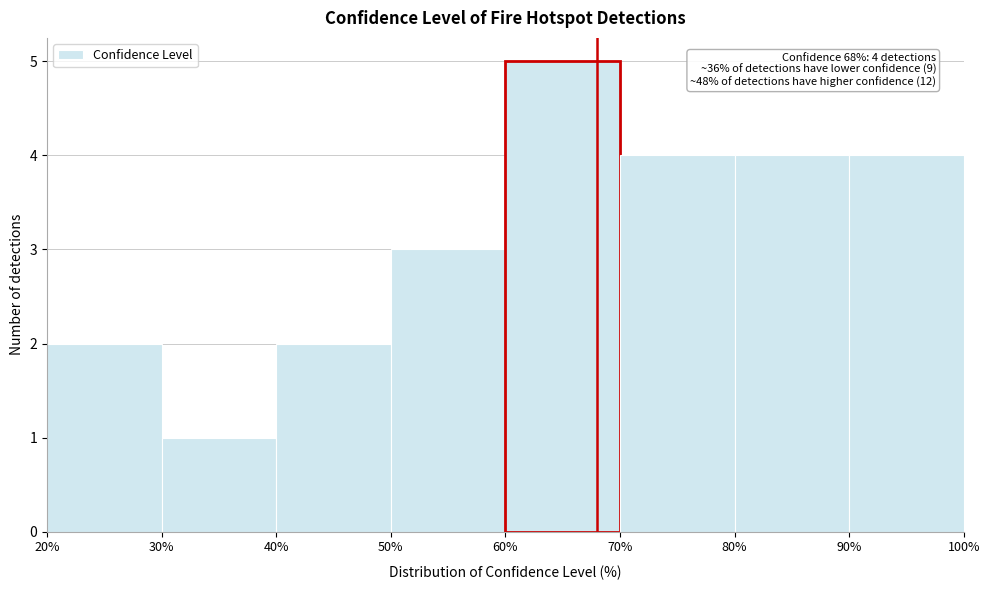

Over which range of the x-axis is the bar tallest?

60% to 70%